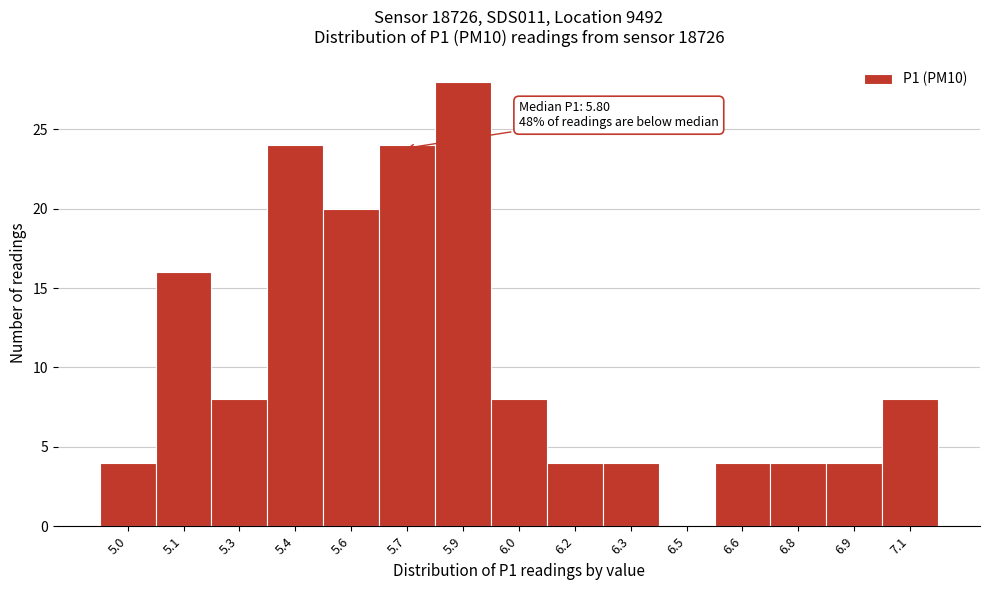

Reading right to left, what are all the values shown in this chart?

7.1=8	6.9=4	6.8=4	6.6=4	6.5=0	6.3=4	6.2=4	6.0=8	5.9=28	5.7=24	5.6=20	5.4=24	5.3=8	5.1=16	5.0=4